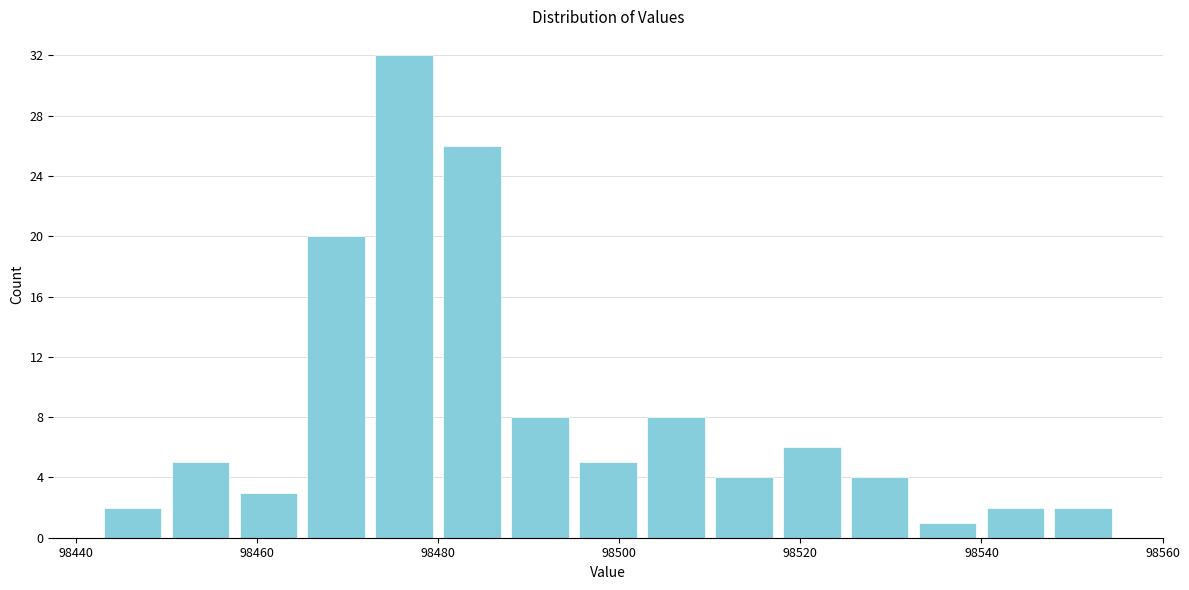

Around what value on the x-axis is the tallest bar? Give the approximate position of its centre, as read against the axis.

98476